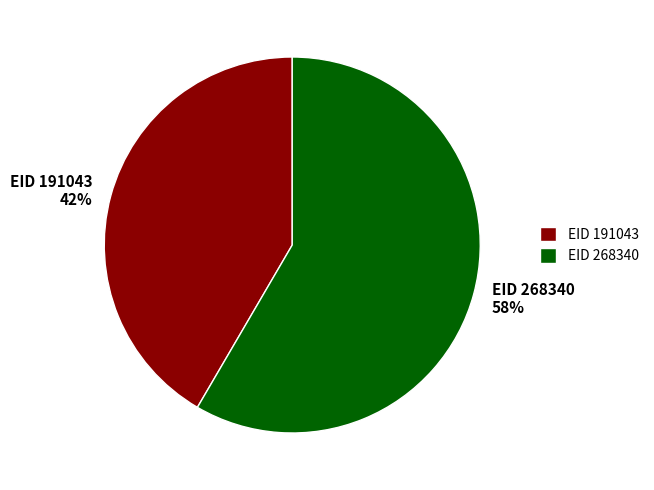

The EID 191043 slice represents 42% of the pie. True or false?

True